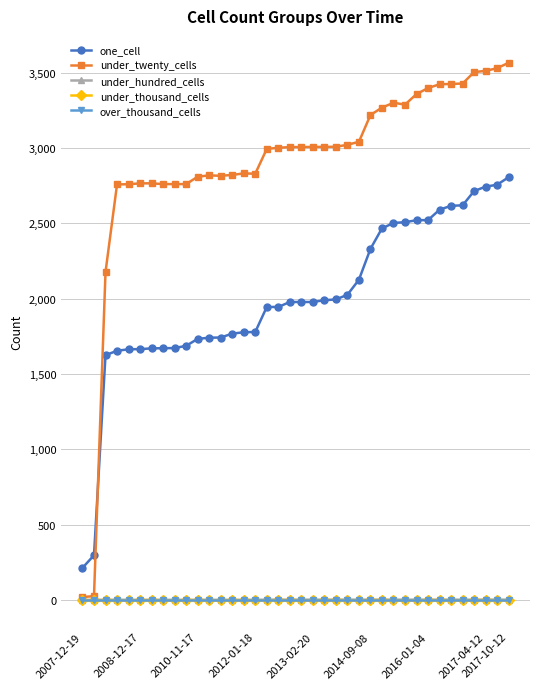

Count the number of categories in the chart.

38